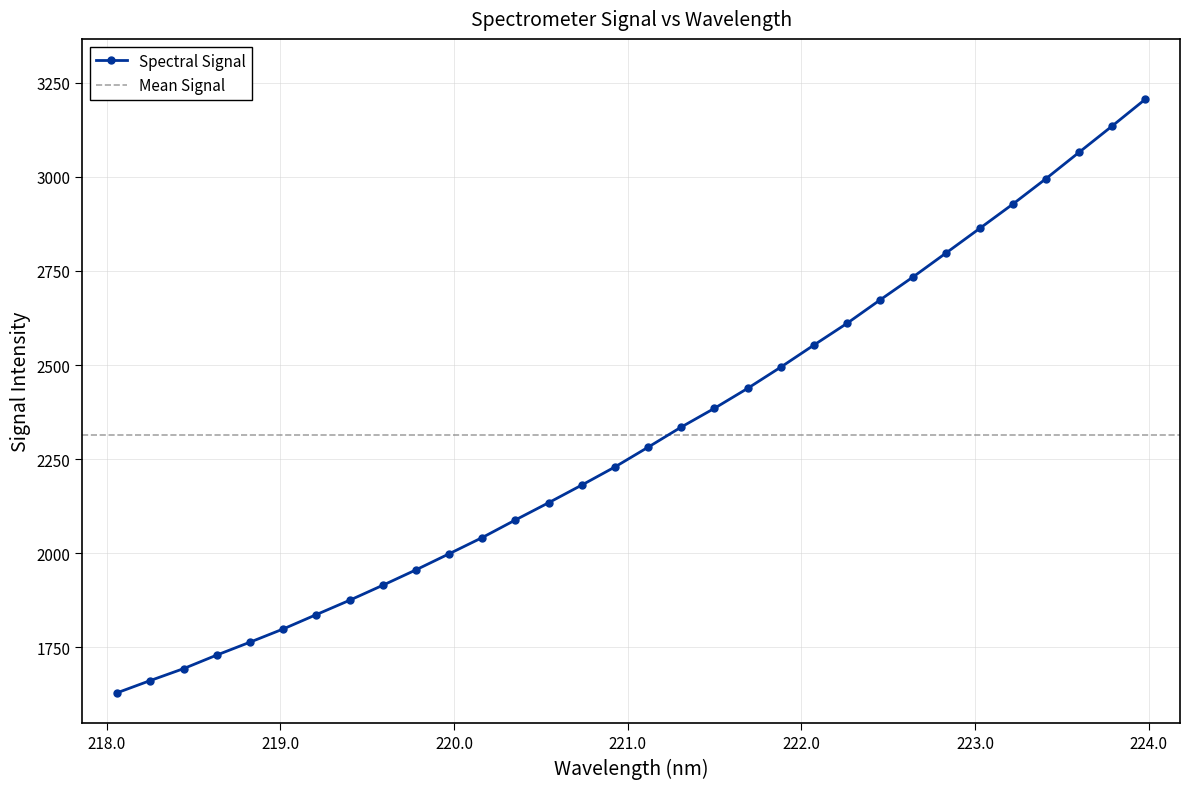

Rank the categories by value from highest to lowest.

223.9802, 223.7895, 223.5987, 223.408, 223.2172, 223.0264, 222.8355, 222.6447, 222.4538, 222.263, 222.0721, 221.8812, 221.6902, 221.4993, 221.3083, 221.1174, 220.9264, 220.7354, 220.5444, 220.3533, 220.1623, 219.9712, 219.7801, 219.589, 219.3979, 219.2067, 219.0156, 218.8244, 218.6332, 218.442, 218.2508, 218.0596